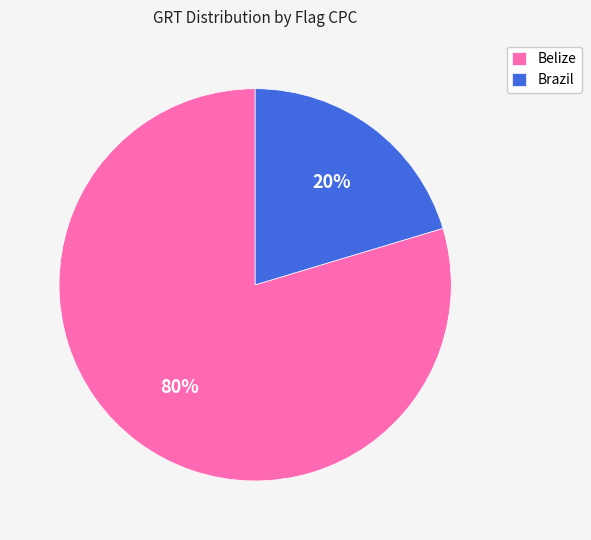

The Belize slice represents 80% of the pie. True or false?

True